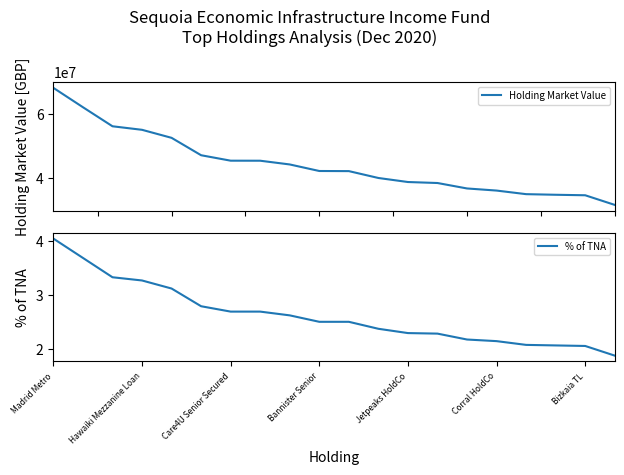

Reading right to left, what are all the values shown in this chart?

Holding Market Value: 31476274.9	34494705.6	34650712.8	34842500.0	35968061.0	36627353.3	38335316.1	38646253.0	39910523.8	42063581.5	42100000.0	44151482.5	45322676.0	45334049.8	47039411.0	52494392.5	55011012.4	56118338.6	62087221.9	68153322.6
% of TNA: 1.9	2.0	2.1	2.1	2.1	2.2	2.3	2.3	2.4	2.5	2.5	2.6	2.7	2.7	2.8	3.1	3.3	3.3	3.7	4.0